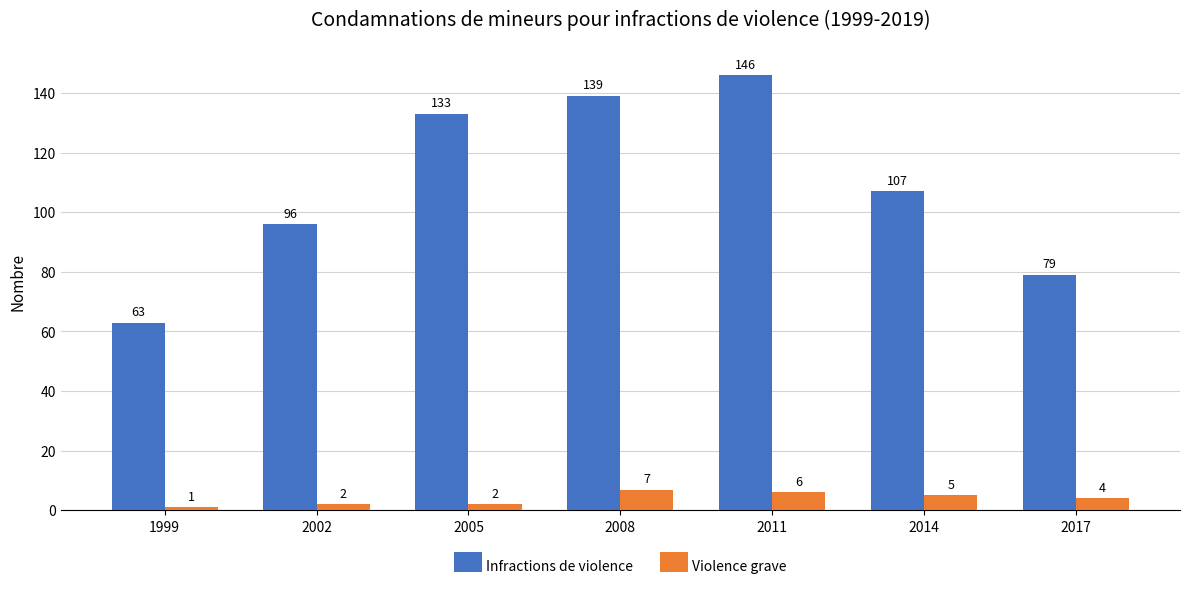

Is the value of Infractions de violence at 2008 greater than the value of Violence grave at 2014?

Yes